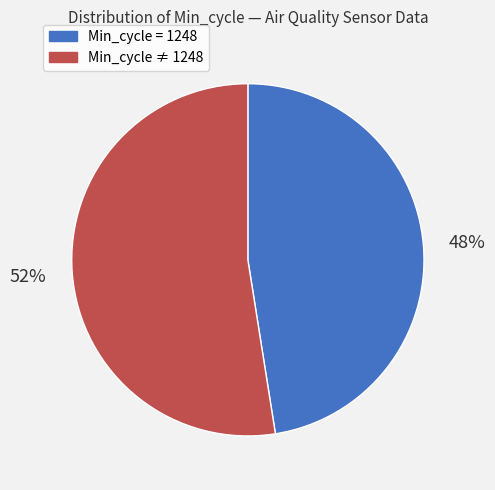

Is there any slice that represents more than half of the pie?

Yes